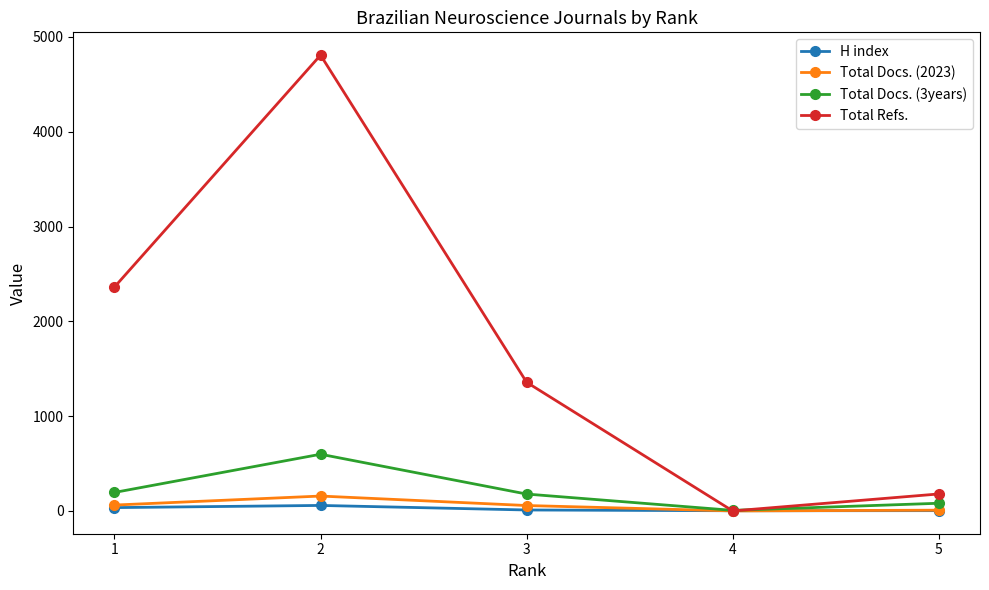

At which label is Total Docs. (2023) closest to 78?

1